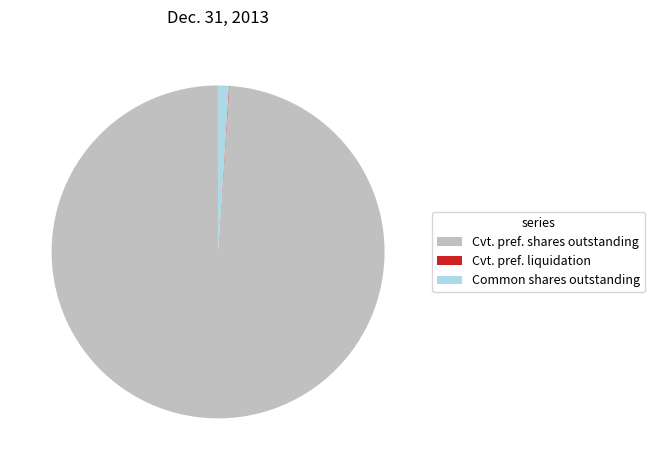

Which category has the biggest portion of the pie?

Cvt. pref. shares outstanding